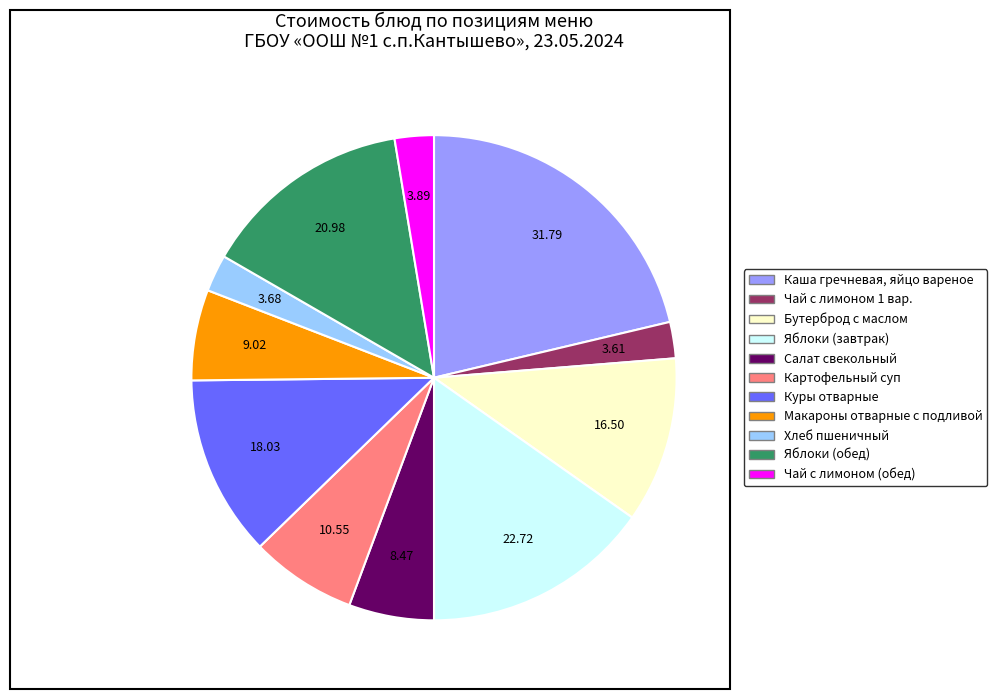

How many segments does this pie chart have?

11